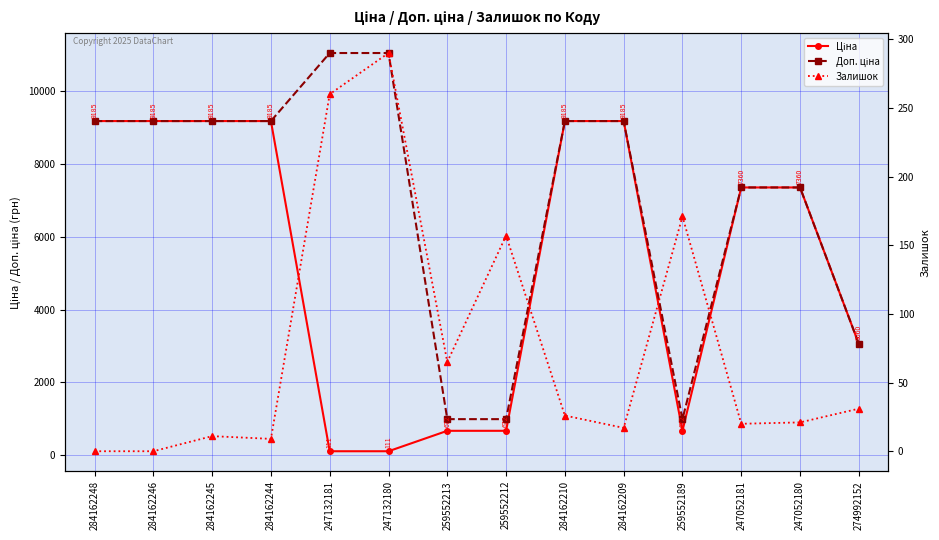

Reading left to right, what are all the values shown in this chart?

Ціна: 284162248=9185.1	284162246=9185.1	284162245=9185.1	284162244=9185.1	247132181=110.5	247132180=110.5	259552213=672.1	259552212=672.1	284162210=9185.1	284162209=9185.1	259552189=672.1	247052181=7360.2	247052180=7360.2	274992152=3059.7
Доп. ціна: 284162248=9185.1	284162246=9185.1	284162245=9185.1	284162244=9185.1	247132181=11055.0	247132180=11055.0	259552213=992.7	259552212=992.7	284162210=9185.1	284162209=9185.1	259552189=992.7	247052181=7360.2	247052180=7360.2	274992152=3060.0
Залишок: 284162248=0.0	284162246=0.0	284162245=11.0	284162244=9.0	247132181=260.0	247132180=290.0	259552213=65.0	259552212=157.0	284162210=26.0	284162209=17.0	259552189=171.0	247052181=20.0	247052180=21.0	274992152=31.0